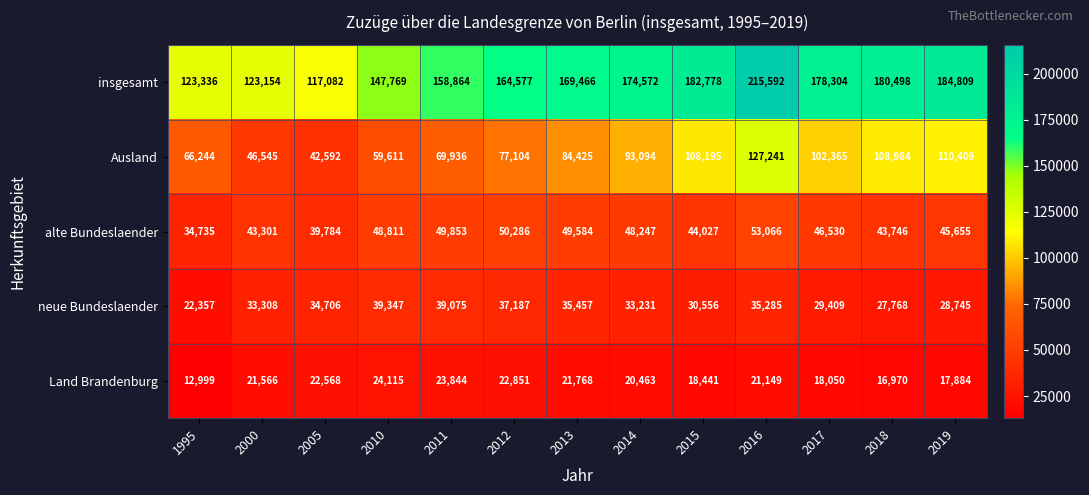

Which series changed the most between 2010 and 2011?

insgesamt